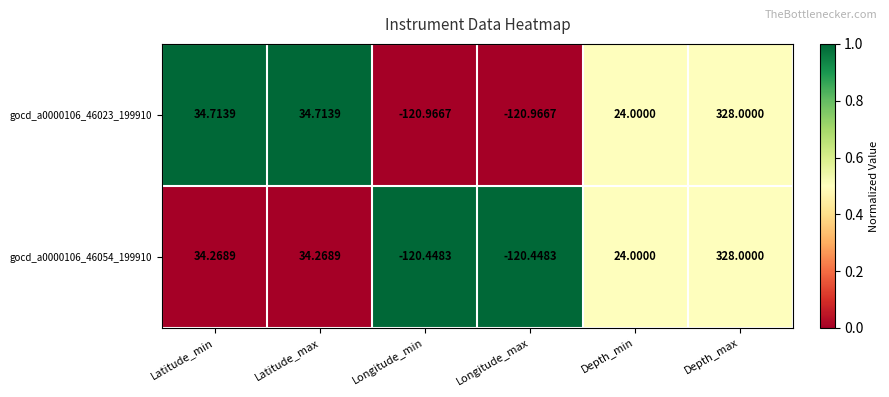

Is the value of gocd_a0000106_46054_199910 at Longitude_min greater than the value of gocd_a0000106_46023_199910 at Longitude_max?

Yes